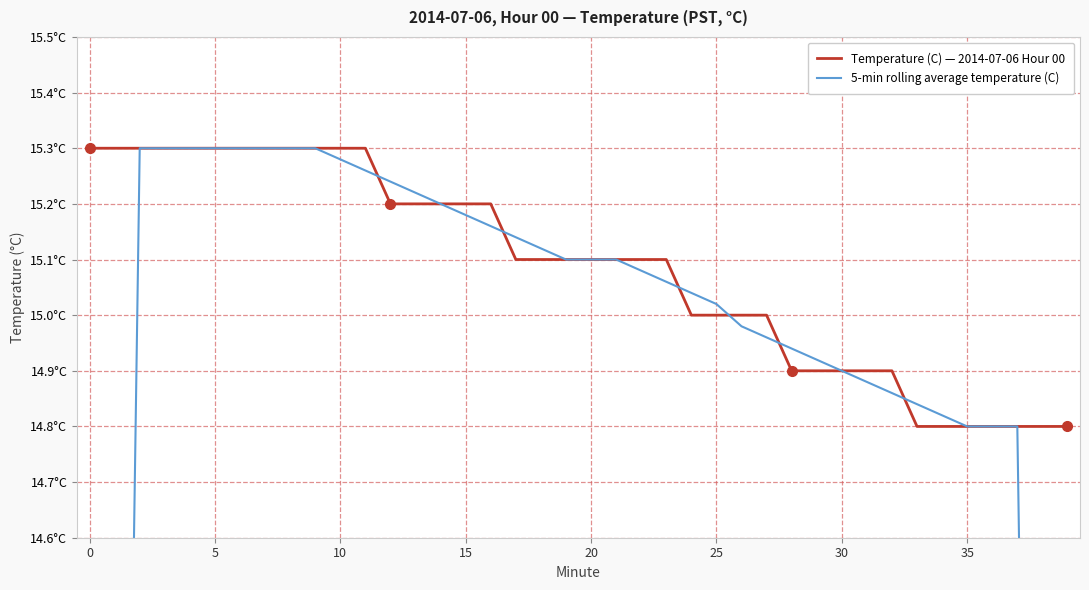

What are all the series names shown in the legend?

Temperature (C) — 2014-07-06 Hour 00, 5-min rolling average temperature (C)